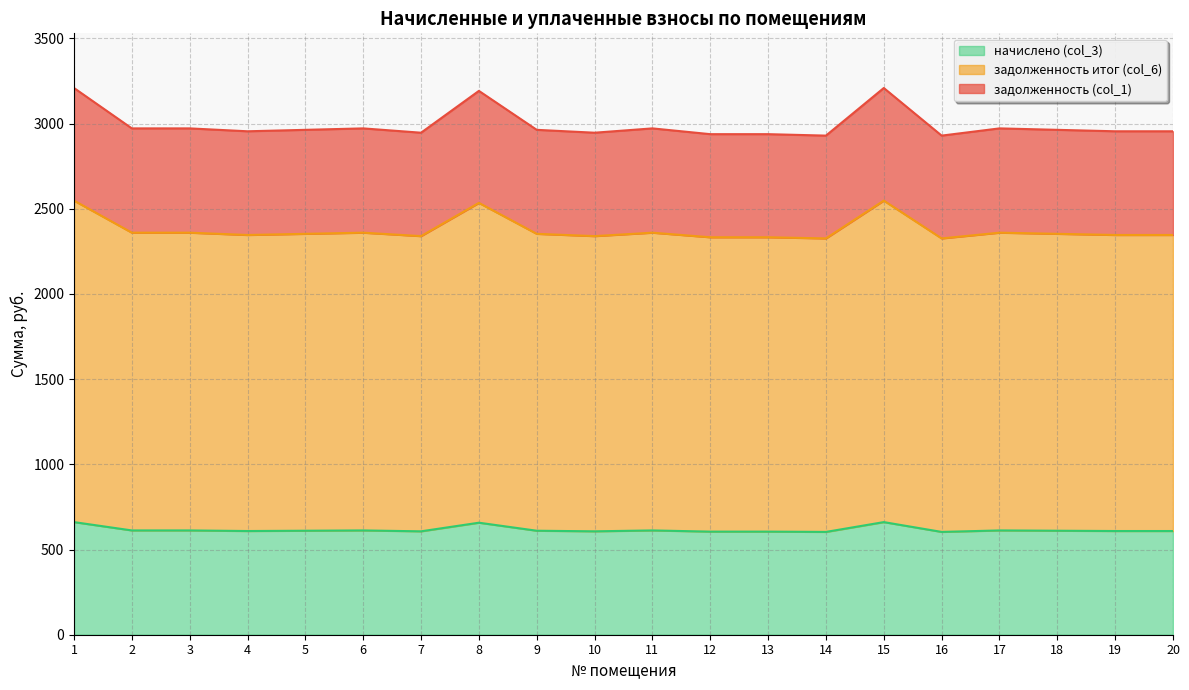

Between 20 and 15, which is larger?

15